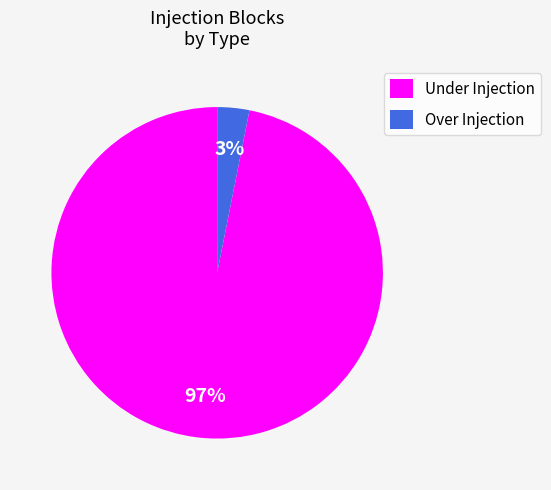

The Over Injection slice represents 14% of the pie. True or false?

False